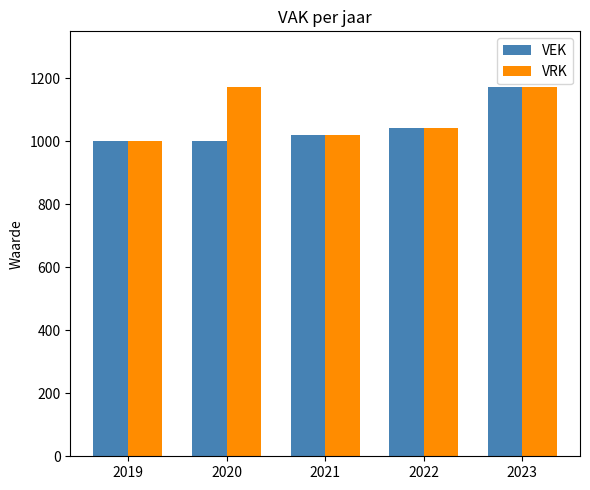

The VRK series shows 1172 at 2023. True or false?

True